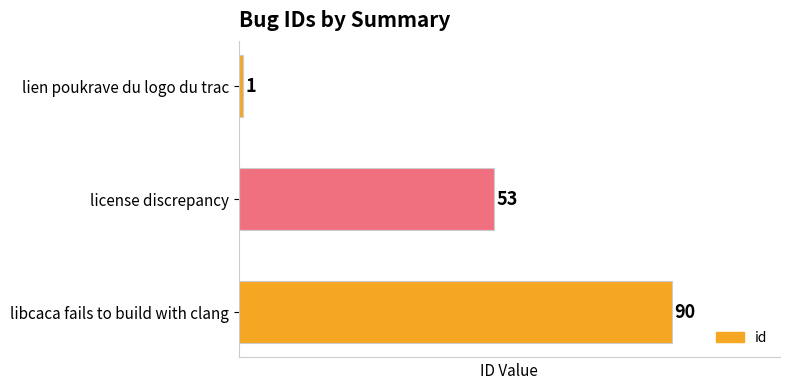

List the labels in order of value, largest first.

libcaca fails to build with clang, license discrepancy, lien poukrave du logo du trac